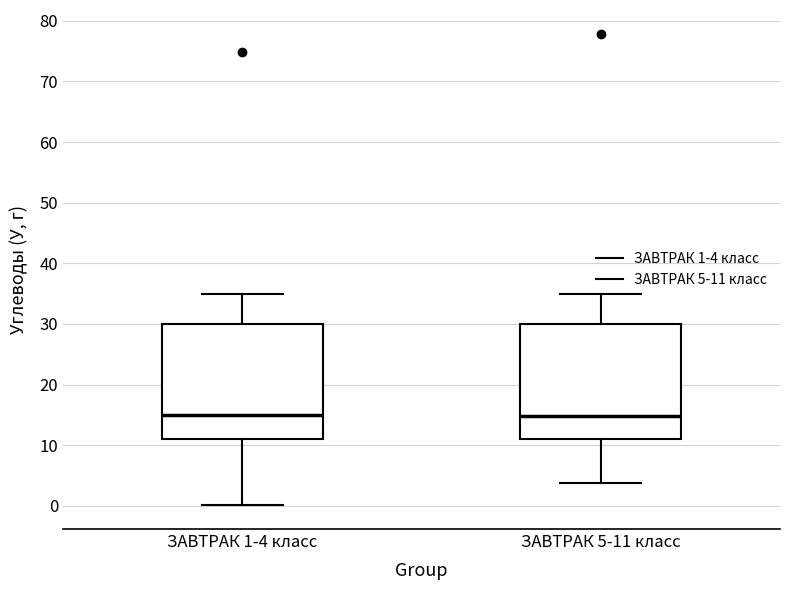

Reading left to right, read every box against the y-axis: the position of its median line, the range the box covers, and the ends of its whiskers. The values are not printed on the chart, so give them approximately, as read against the axis.

ЗАВТРАК 1-4 класс: median 15, box 11 to 30, whiskers 0 to 35
ЗАВТРАК 5-11 класс: median 15, box 11 to 30, whiskers 4 to 35